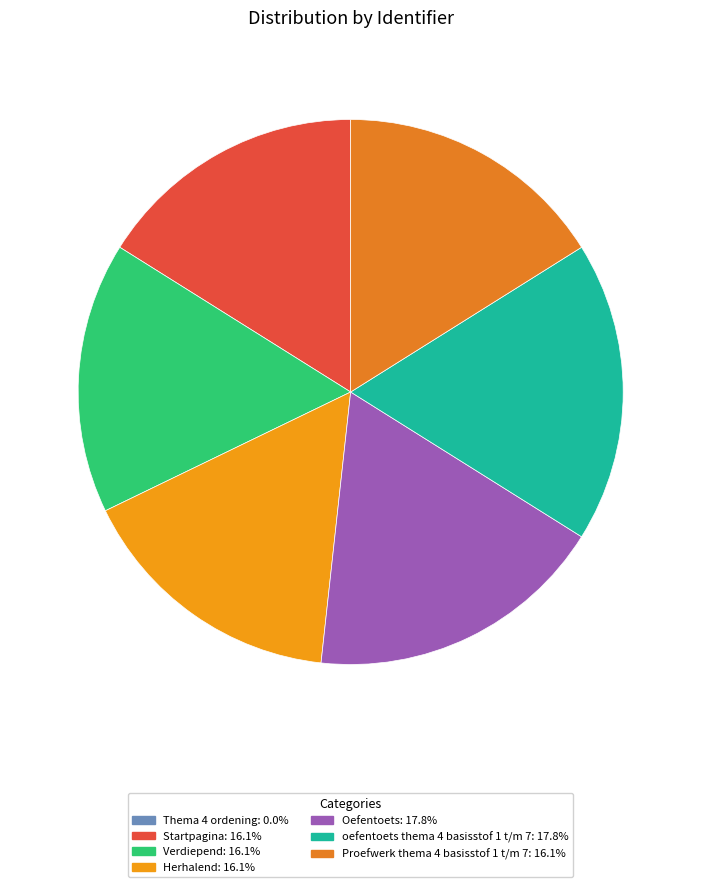

How much of the chart is everything except oefentoets thema 4 basisstof 1 t/m 7?

82.2%